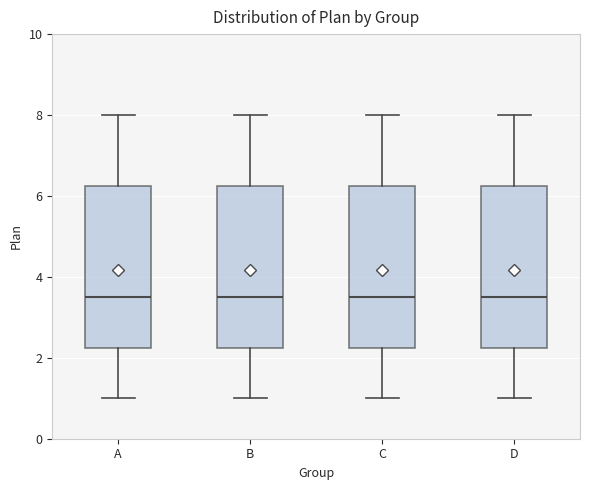

Where does the median line of the box for D sit on the y-axis? The values are not printed on the chart, so give them approximately, as read against the axis.

3.6